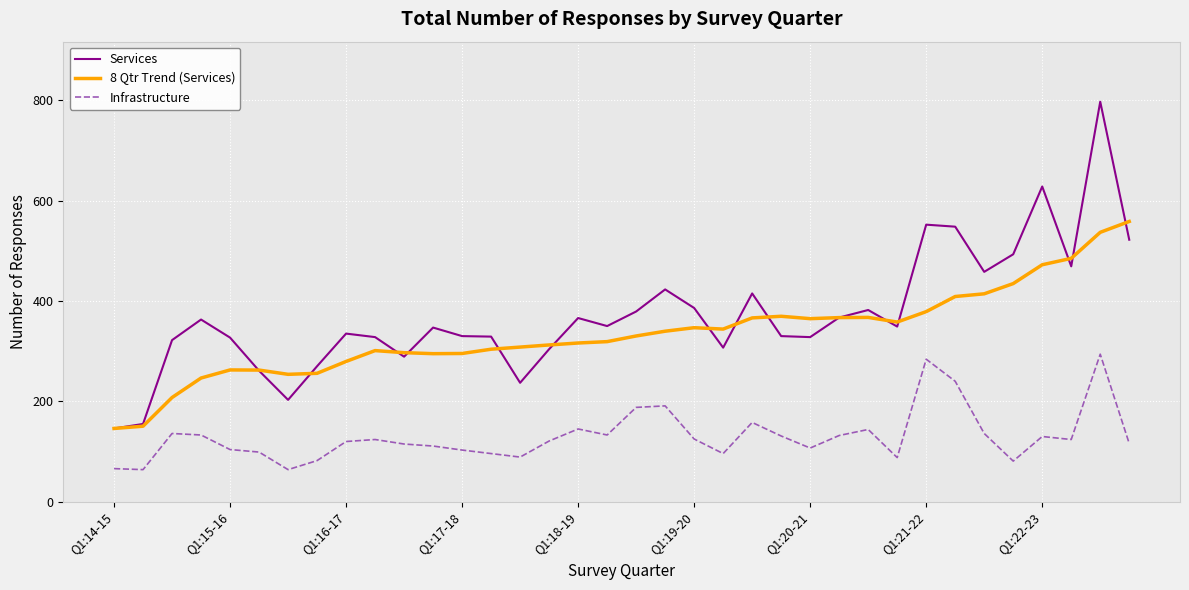

What is the lowest value of the Services series?

146.0